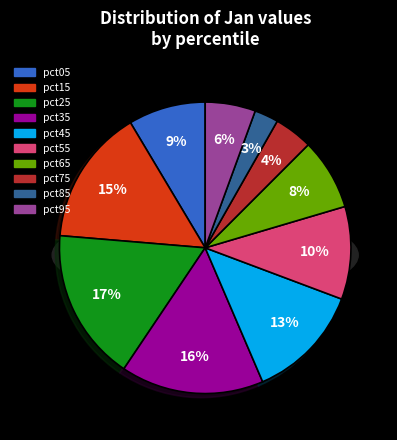

Count the number of slices in the pie.

10